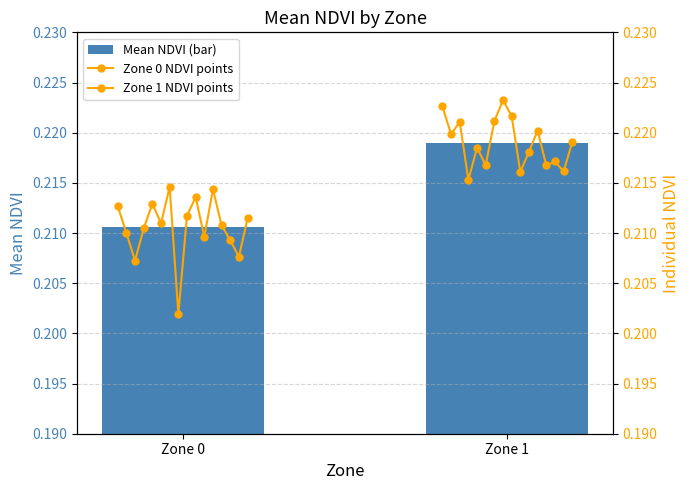

True or false: Mean NDVI (bar) has a value of 0.3 at Zone 0.

False